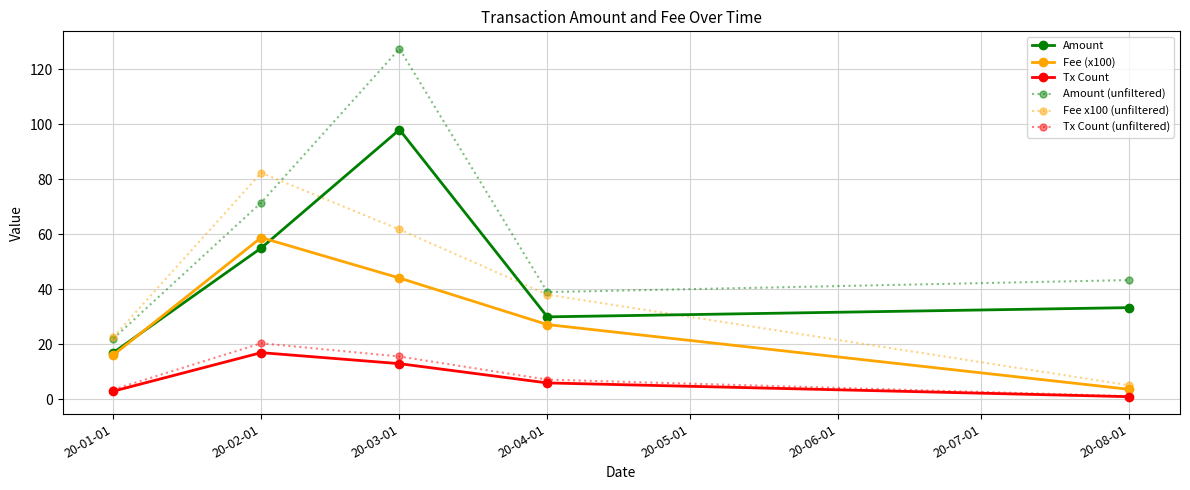

What is the spread (max minus min) of values at 20-02-01?

65.3